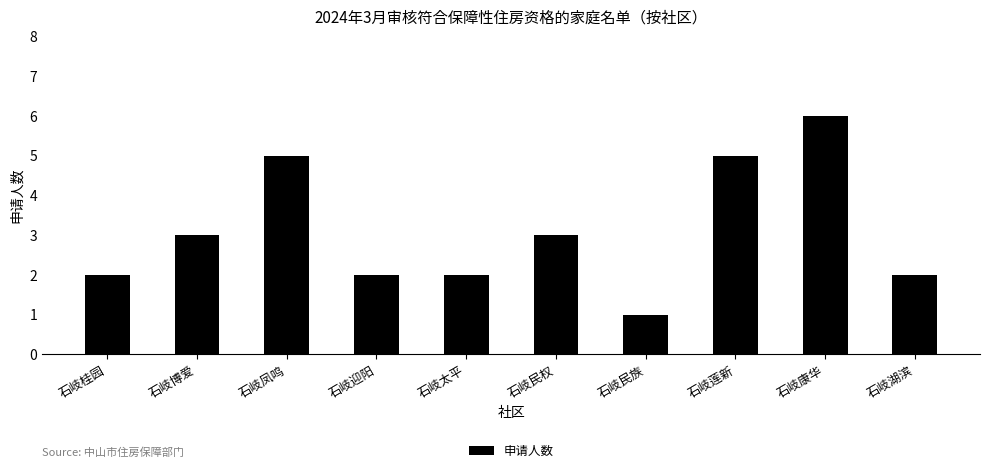

What is the label of the 2nd bar from the right?

石岐康华